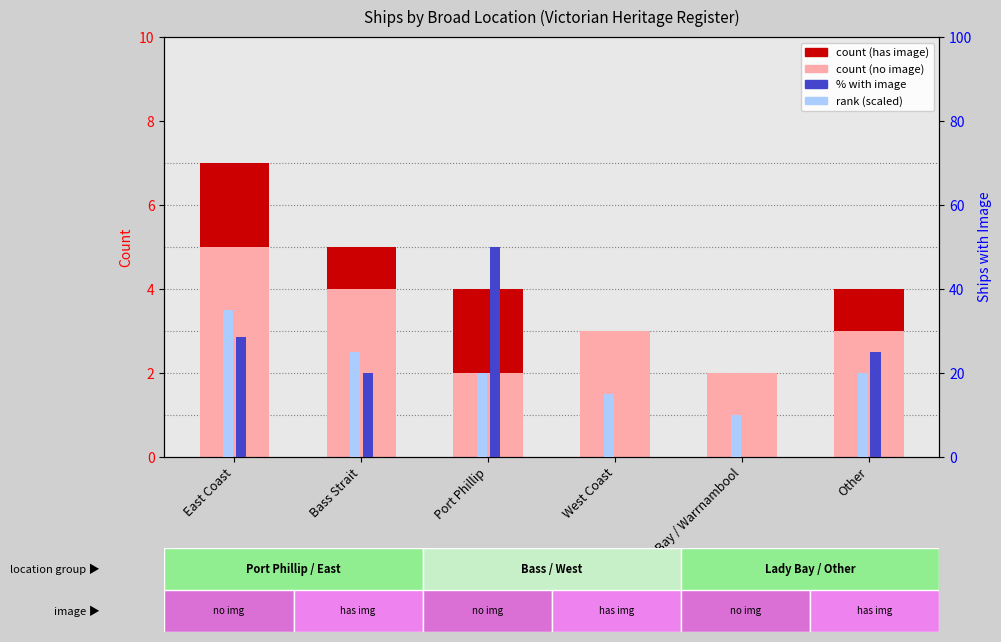

At which label does % with image reach its minimum?

West Coast